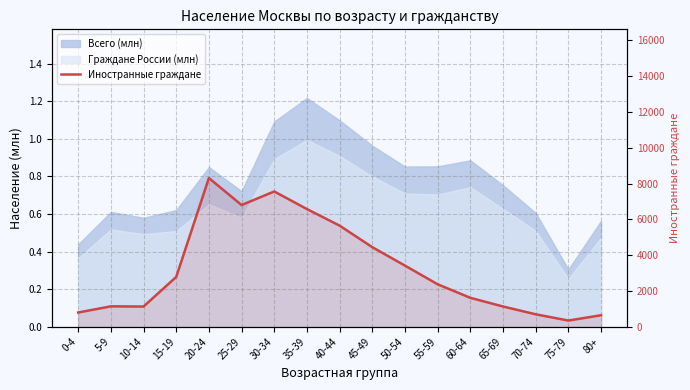

What is the difference between the values at 10-14 and 50-54?

2288